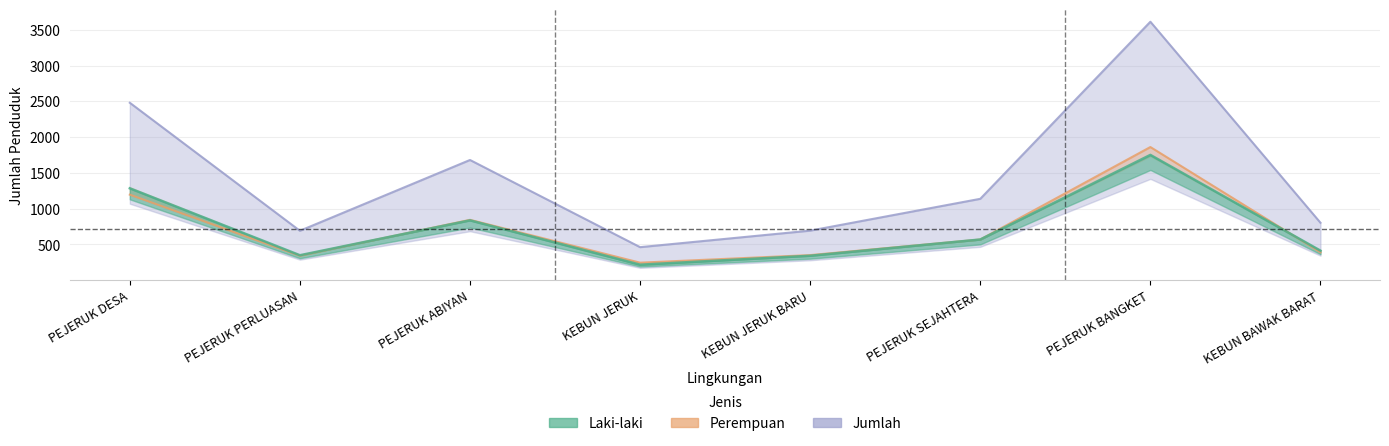

Reading right to left, what are all the values shown in this chart?

Laki-laki: 413	1752	569	342	217	837	349	1285
Perempuan: 390	1862	569	351	245	844	342	1196
Jumlah: 803	3614	1138	693	462	1681	691	2481